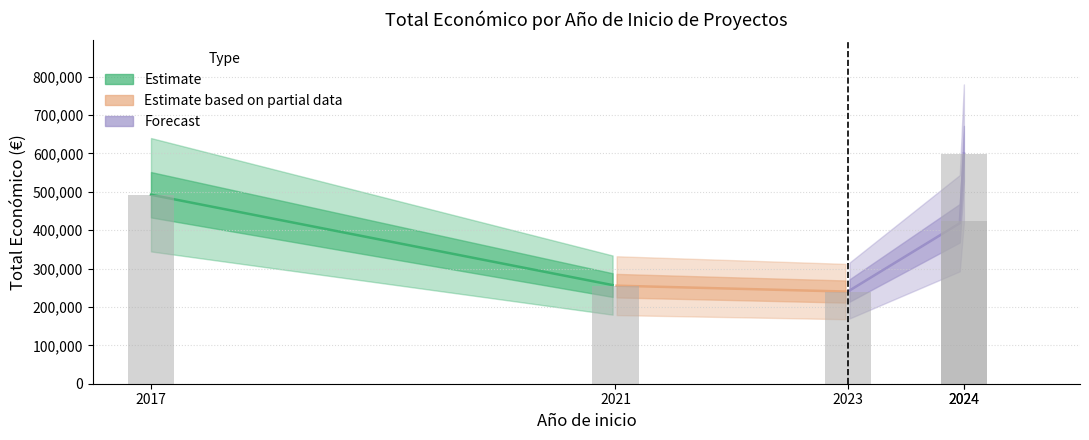

Is it true that the value at 2017 is 214283?

False